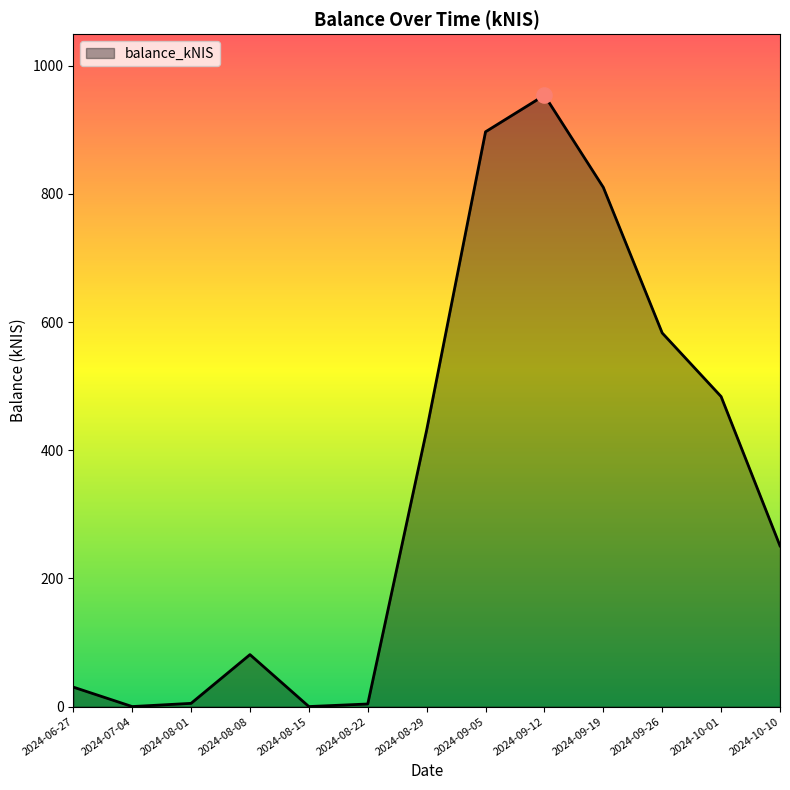

Between 2024-06-27 and 2024-08-29, which is larger?

2024-08-29